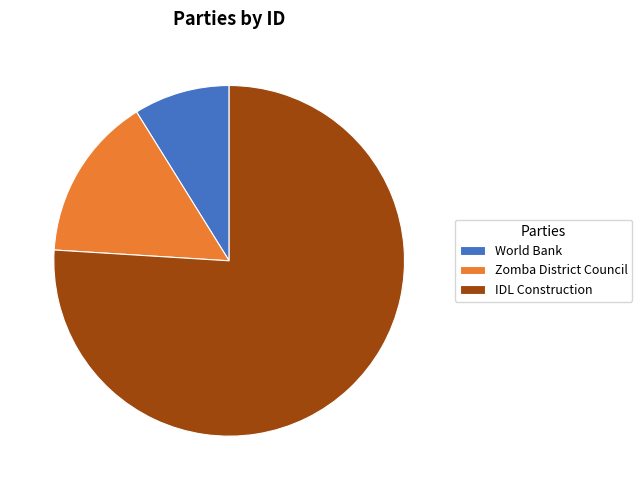

Combined, do Zomba District Council and World Bank account for over 50%?

No